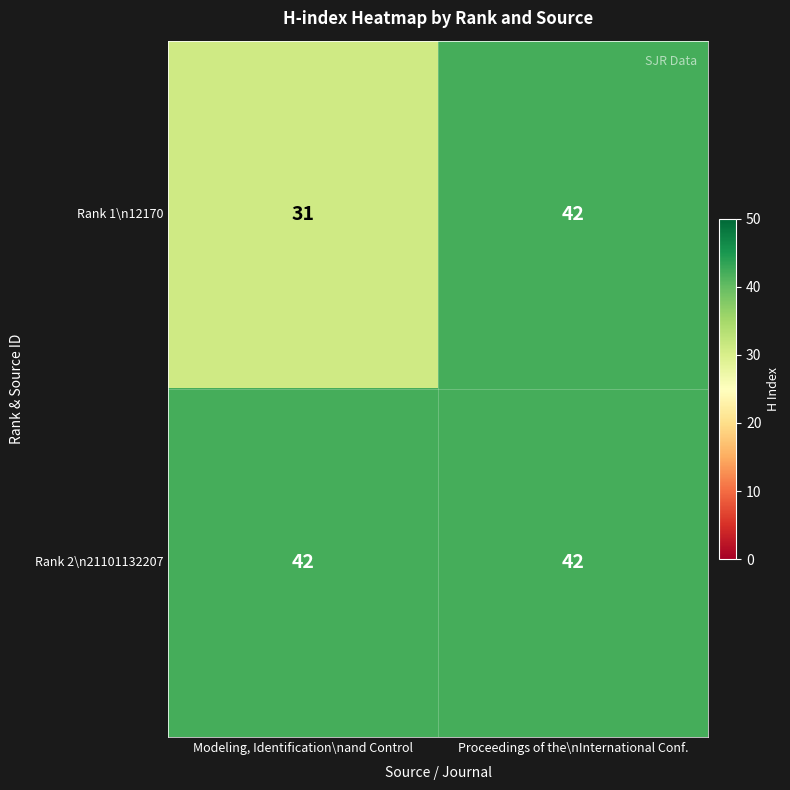

Count the number of data series in this chart.

2